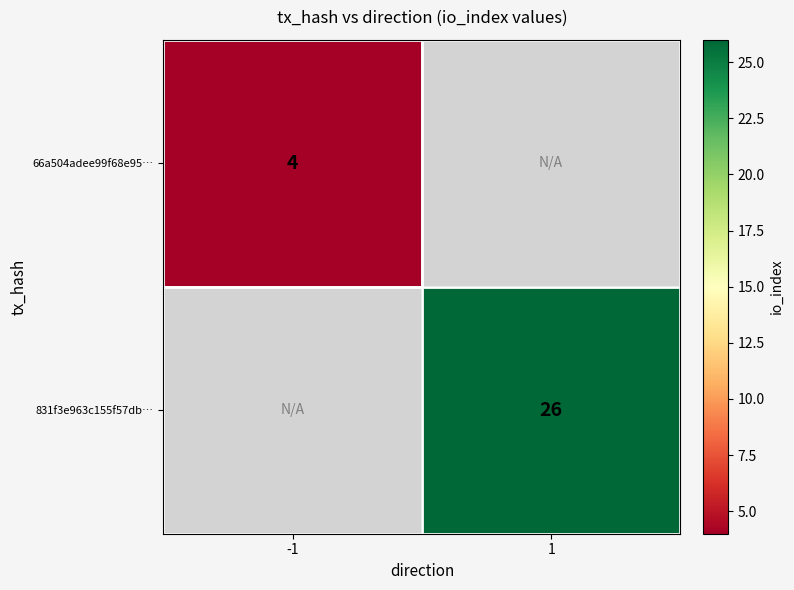

What is the maximum value shown in the chart?

26.0